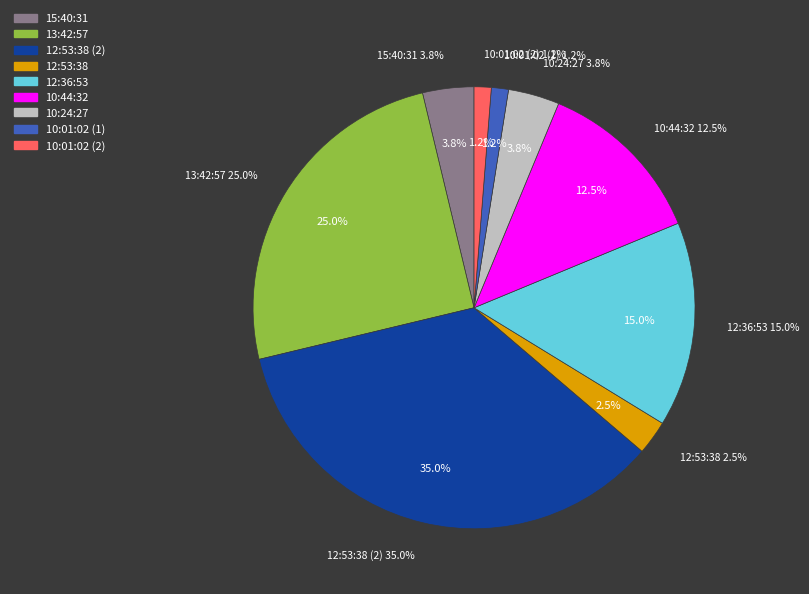

What percentage do 15:40:31 and 13:42:57 together represent?

28.8%